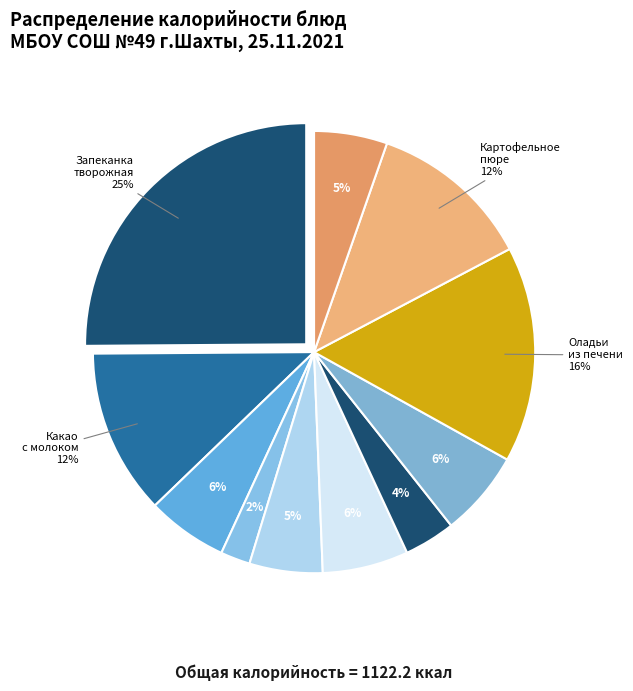

Which slice is the smallest?

сметана